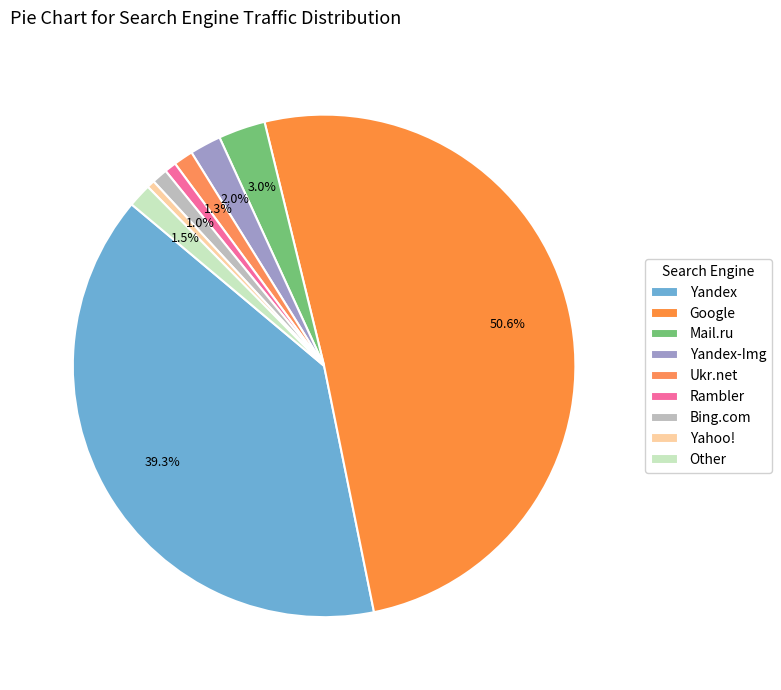

Rank the categories by value from highest to lowest.

Google, Yandex, Mail.ru, Yandex-Img, Other, Ukr.net, Bing.com, Rambler, Yahoo!